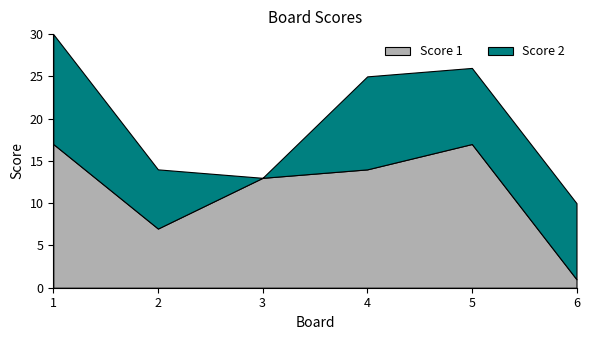

Reading left to right, extract all data points from this chart.

Score 1: 1=17	2=7	3=13	4=14	5=17	6=1
Score 2: 1=13	2=7	3=0	4=11	5=9	6=9